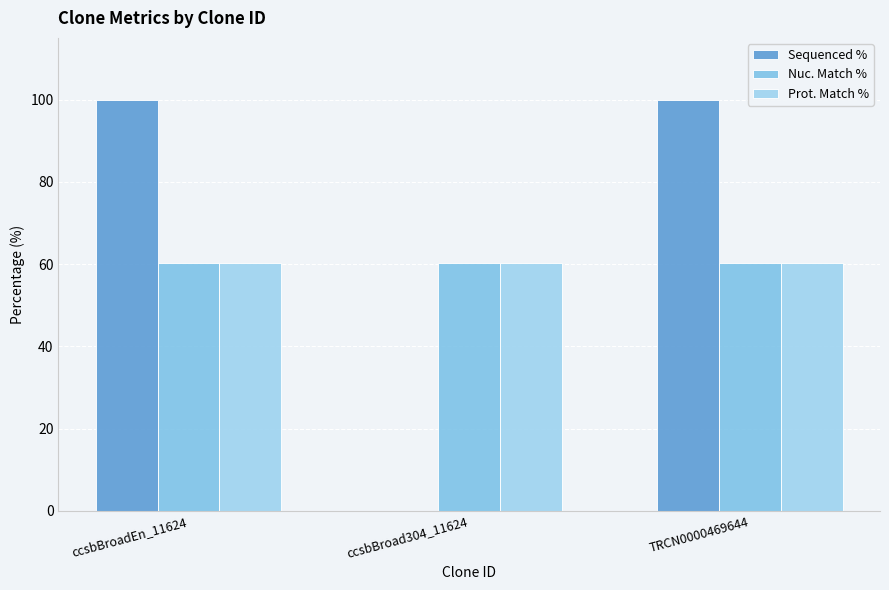

What value does the Sequenced % series have at ccsbBroadEn_11624?

100.0